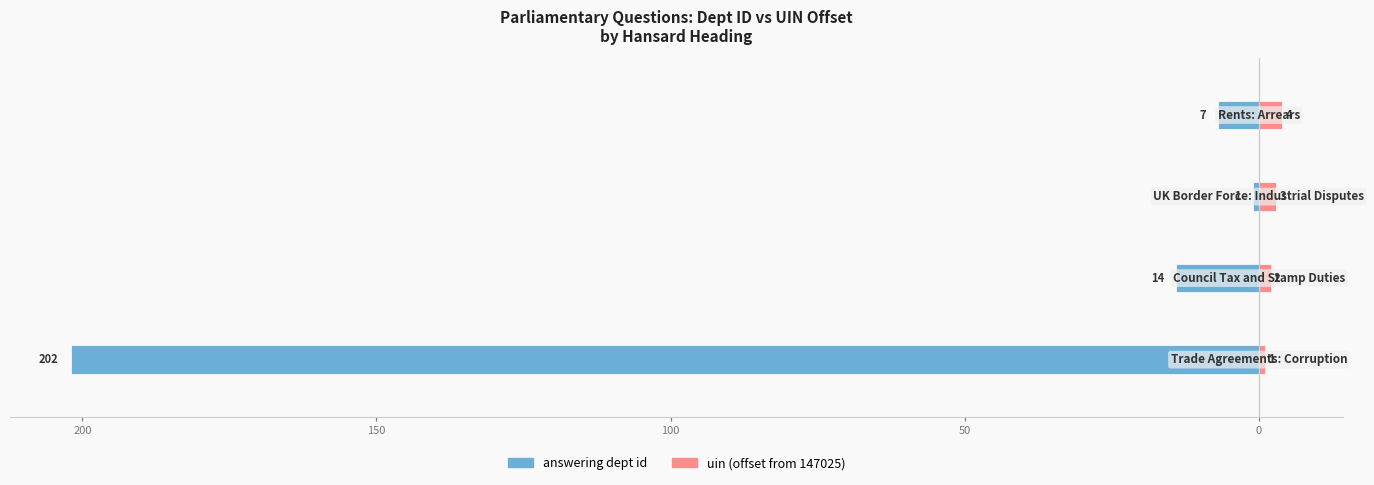

Reading left to right, extract all data points from this chart.

answering dept id: 250=-202	200=-14	150=-1	100=-7
uin (offset from 147025): 250=1	200=2	150=3	100=4